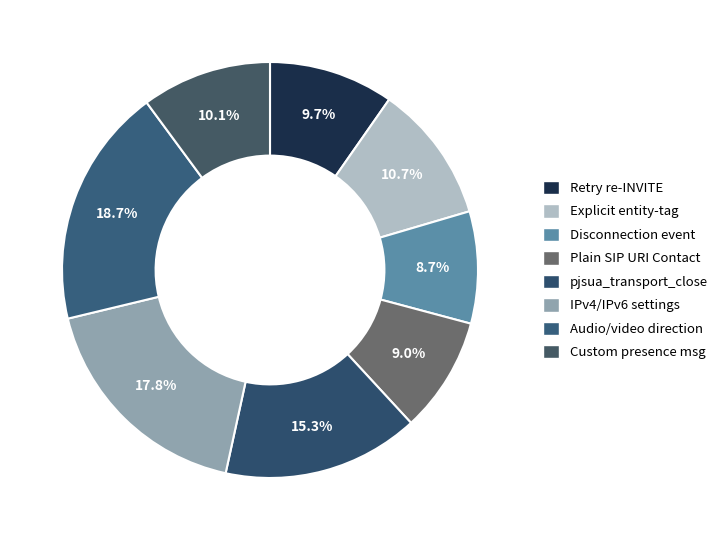

How many slices are in this pie chart?

8